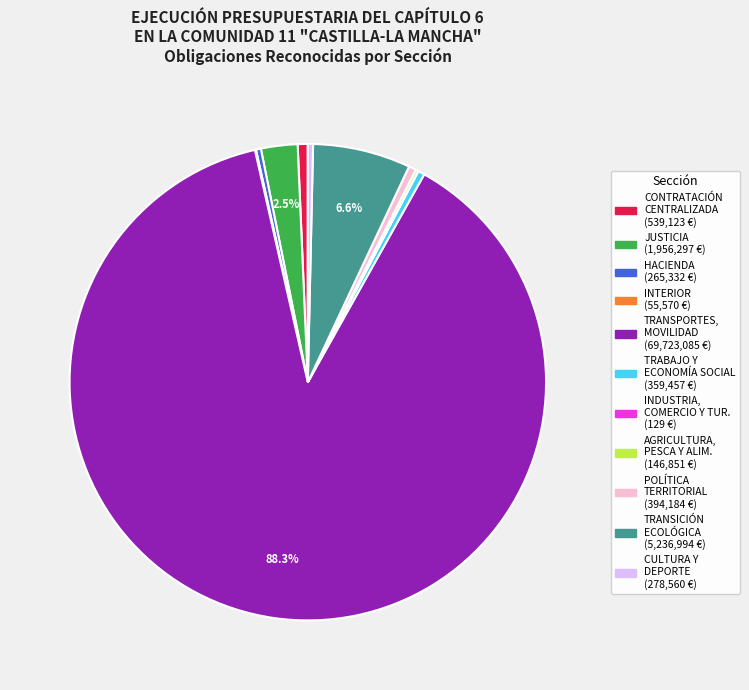

Is there a majority slice in this chart?

Yes